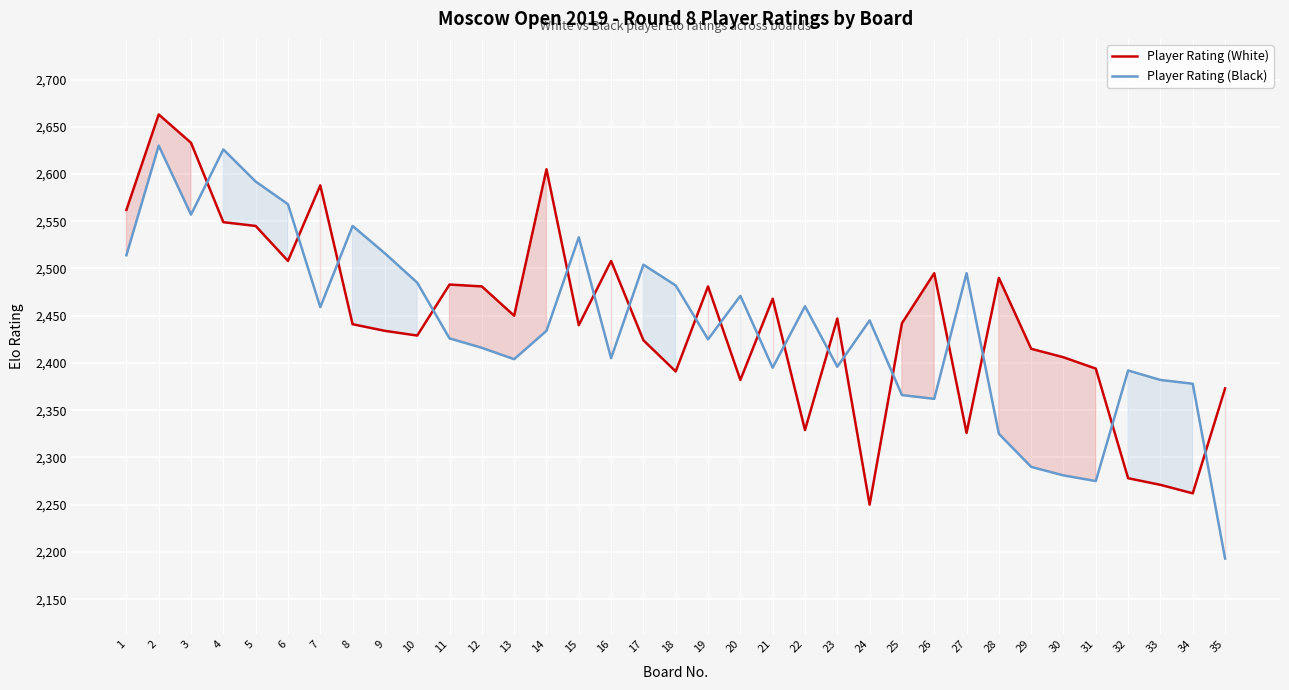

Is it true that Player Rating (Black) equals 728 at 25?

False